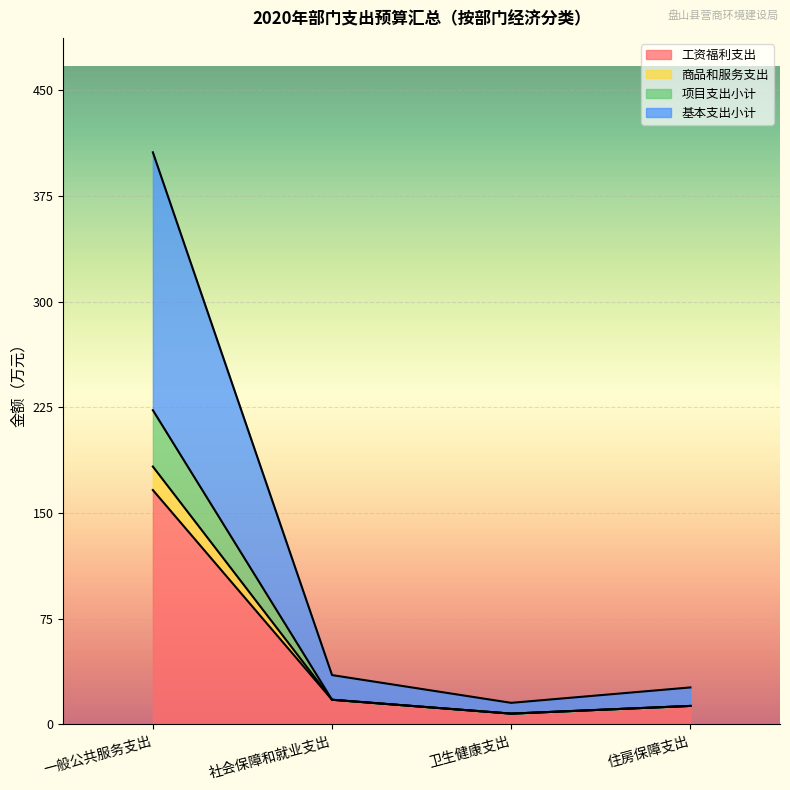

What are all the series names shown in the legend?

工资福利支出, 商品和服务支出, 项目支出小计, 基本支出小计